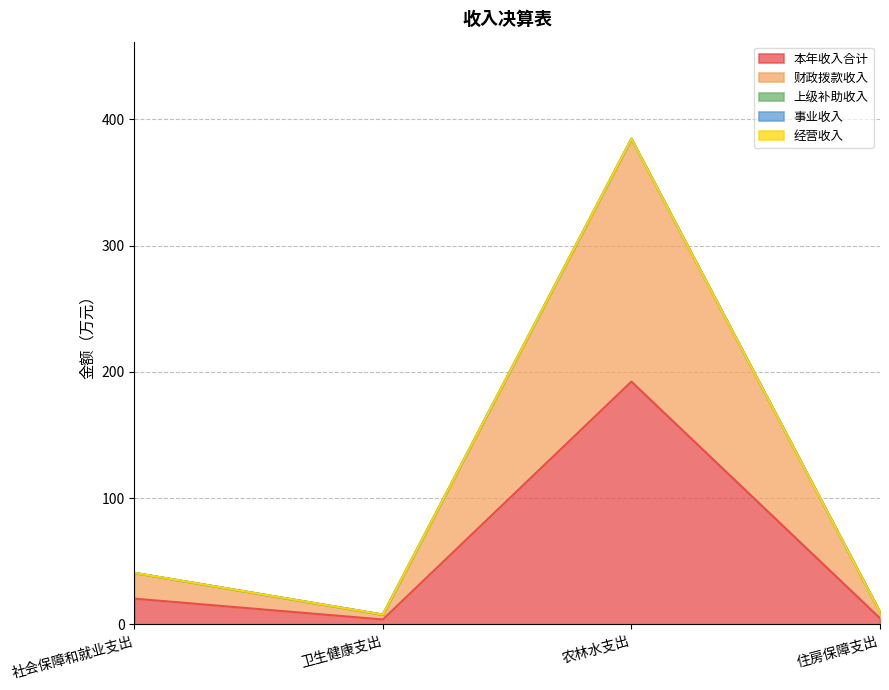

Count the number of categories in the chart.

4